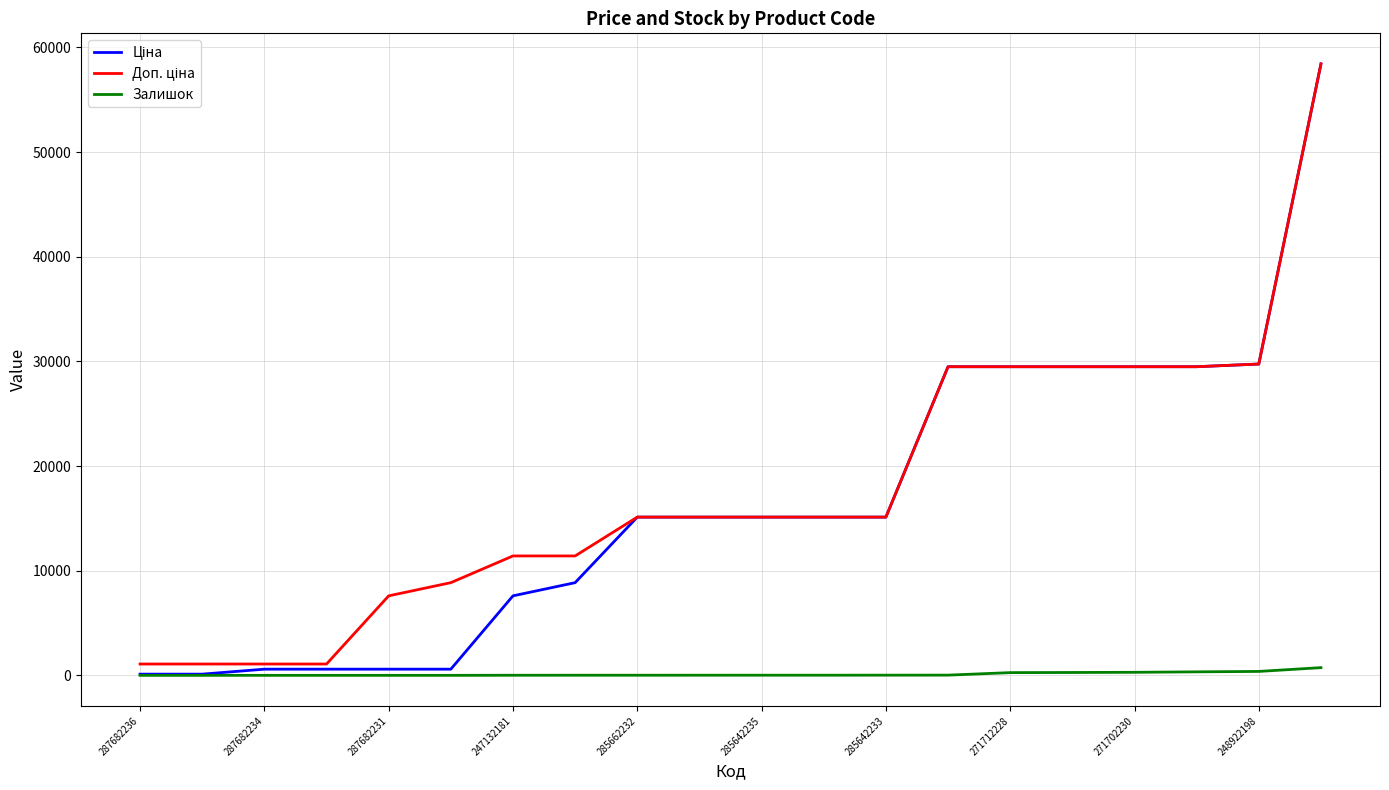

What is the greatest value displayed?

58426.5